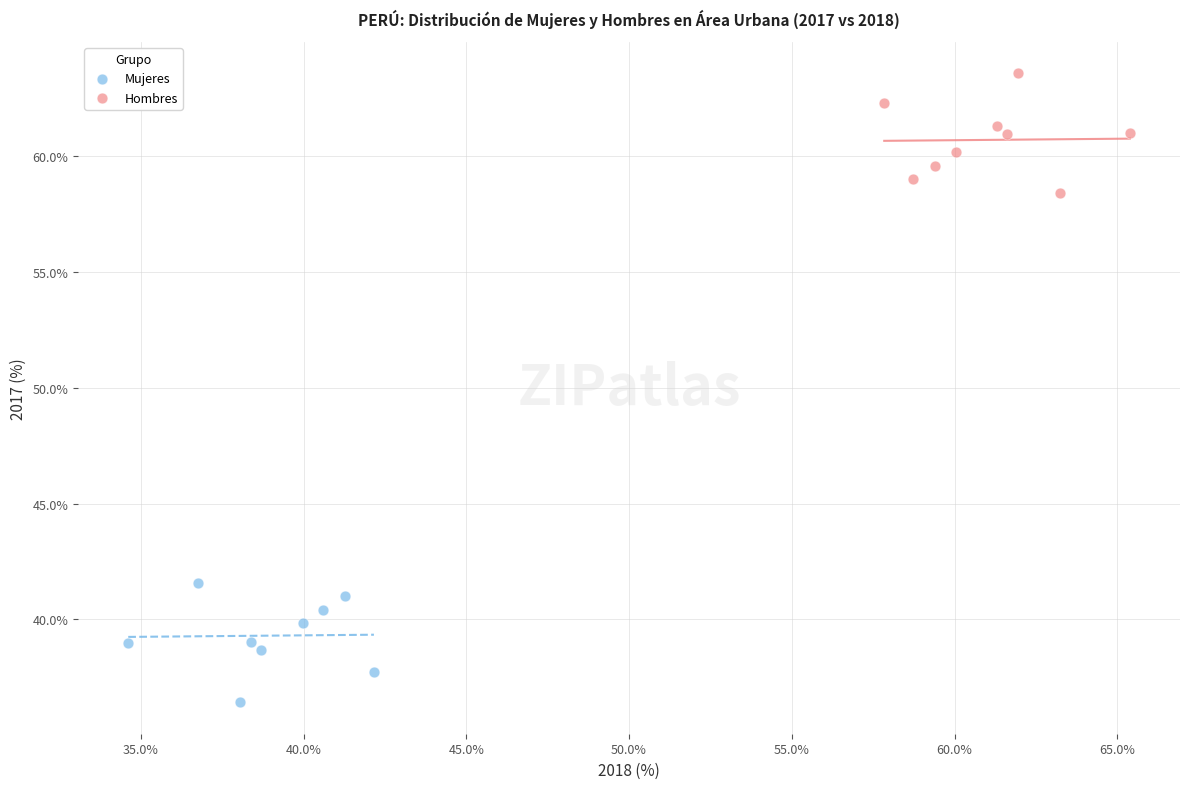

Which series reaches the maximum Y coordinate?

Hombres